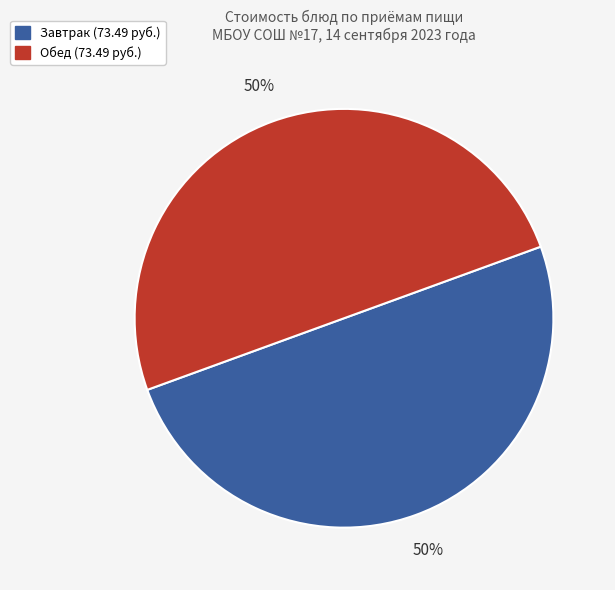

To the nearest percent, what is the average slice percentage?

50%